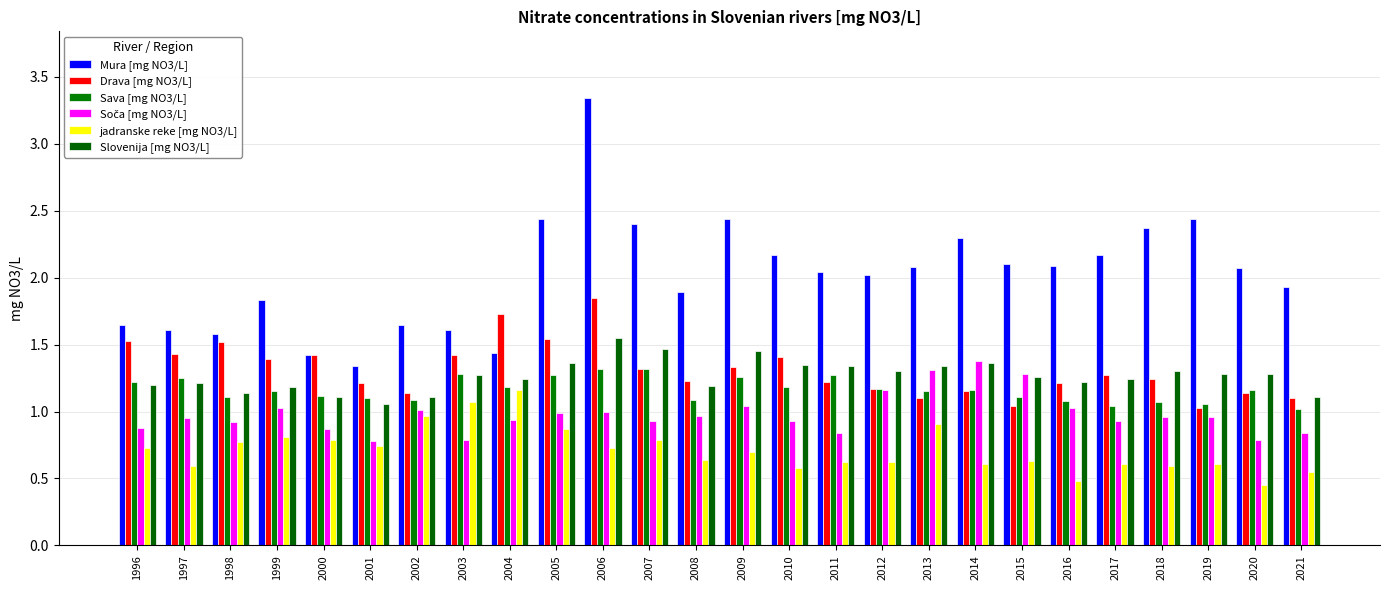

At which label is Drava [mg NO3/L] closest to 1?

2019